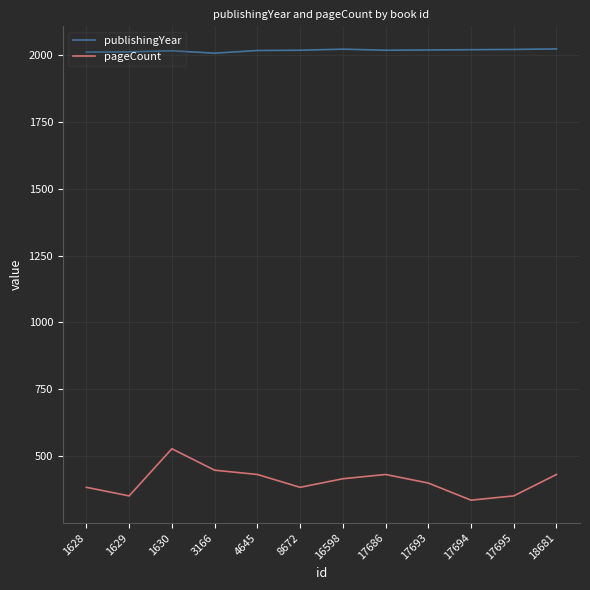

True or false: publishingYear has more than 1 interior local peaks.

True